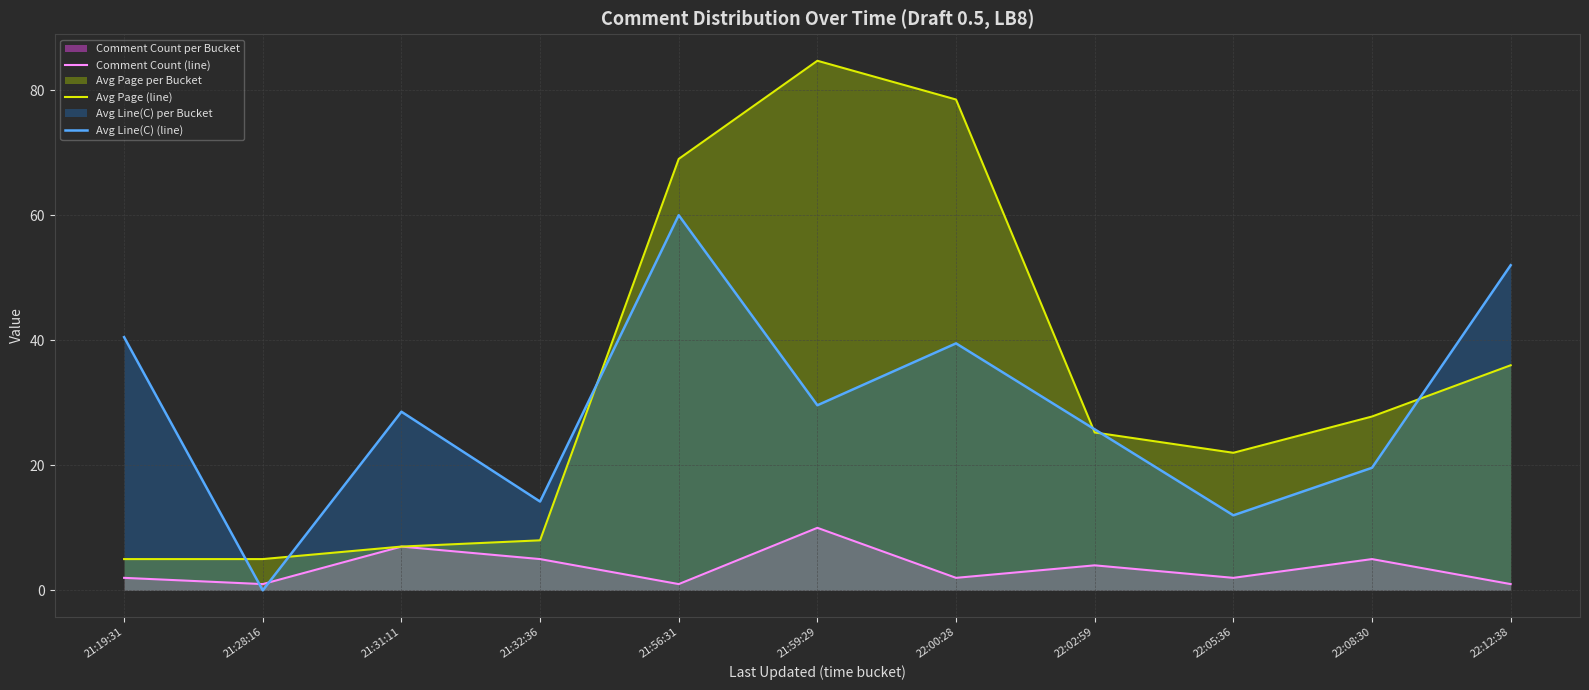

What is the value of the Avg Page (line) point at the 2nd from the left?

5.0